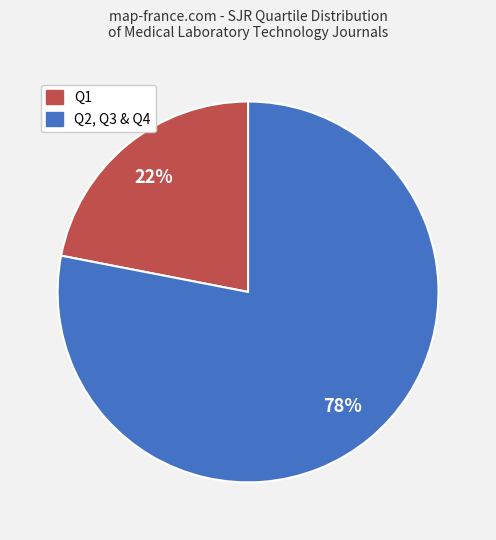

Does any single category account for the majority?

Yes